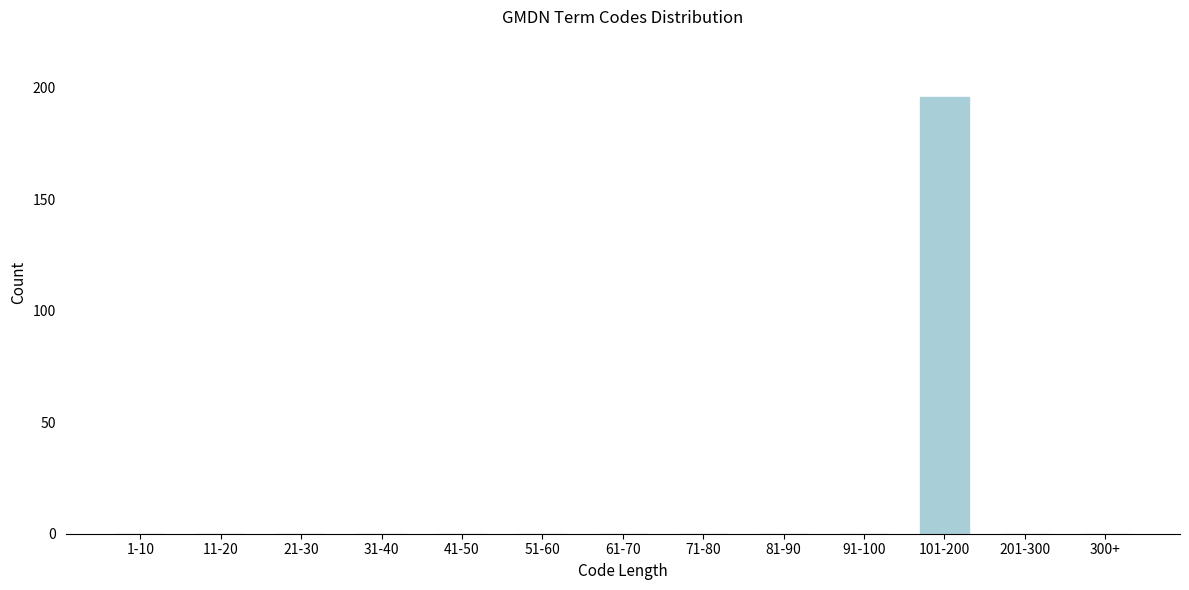

Between 31-40 and 101-200, which is larger?

101-200